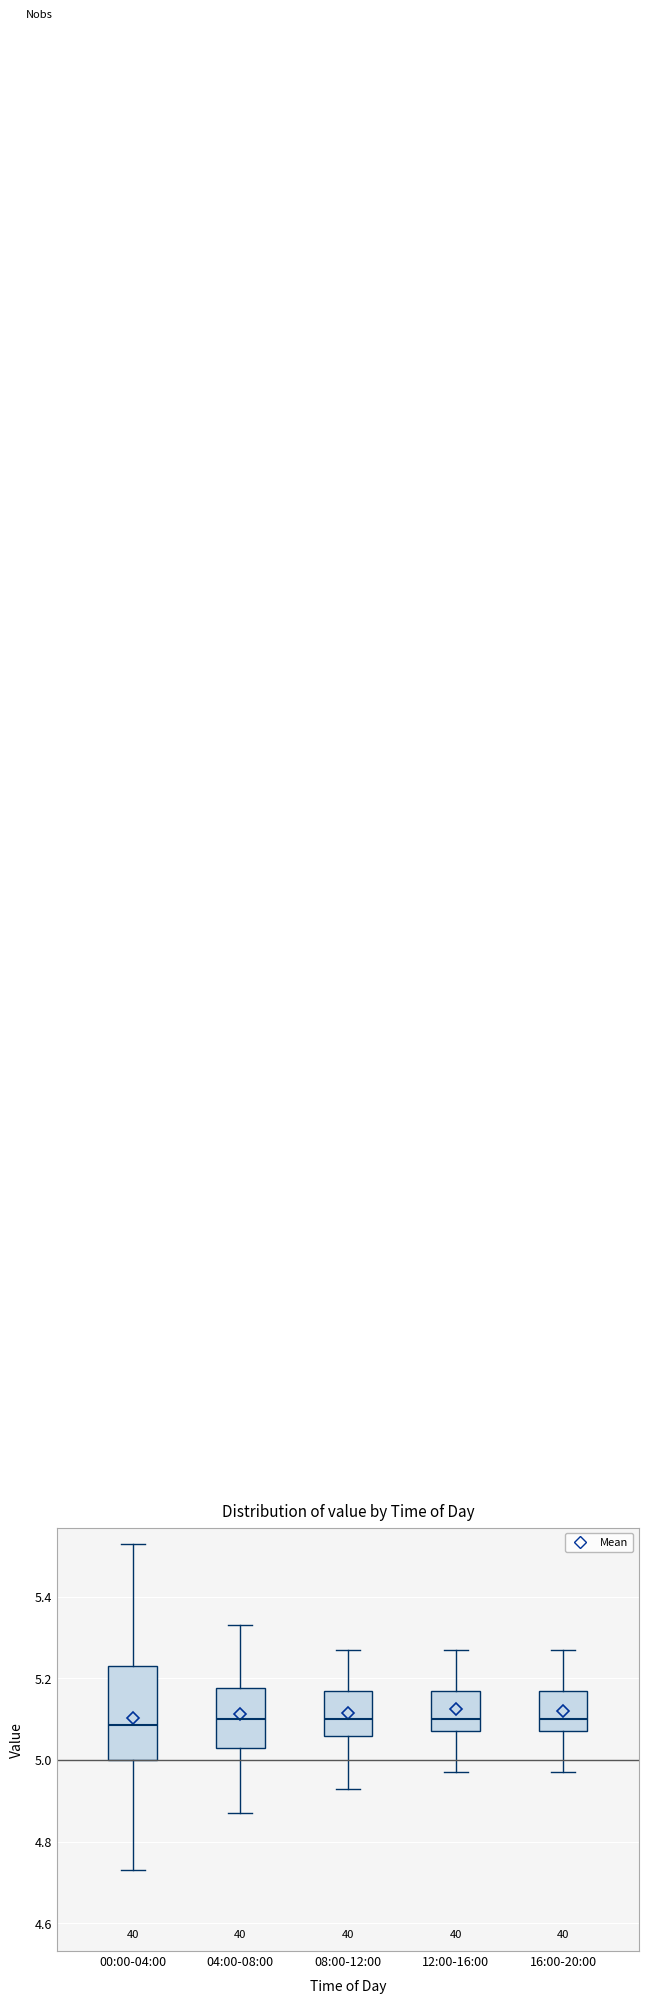

Reading left to right, read every box against the y-axis: the position of its median line, the range the box covers, and the ends of its whiskers. The values are not printed on the chart, so give them approximately, as read against the axis.

00:00-04:00: median 5.08, box 5.00 to 5.24, whiskers 4.74 to 5.54
04:00-08:00: median 5.10, box 5.04 to 5.18, whiskers 4.88 to 5.34
08:00-12:00: median 5.10, box 5.06 to 5.18, whiskers 4.94 to 5.28
12:00-16:00: median 5.10, box 5.08 to 5.18, whiskers 4.98 to 5.28
16:00-20:00: median 5.10, box 5.08 to 5.18, whiskers 4.98 to 5.28